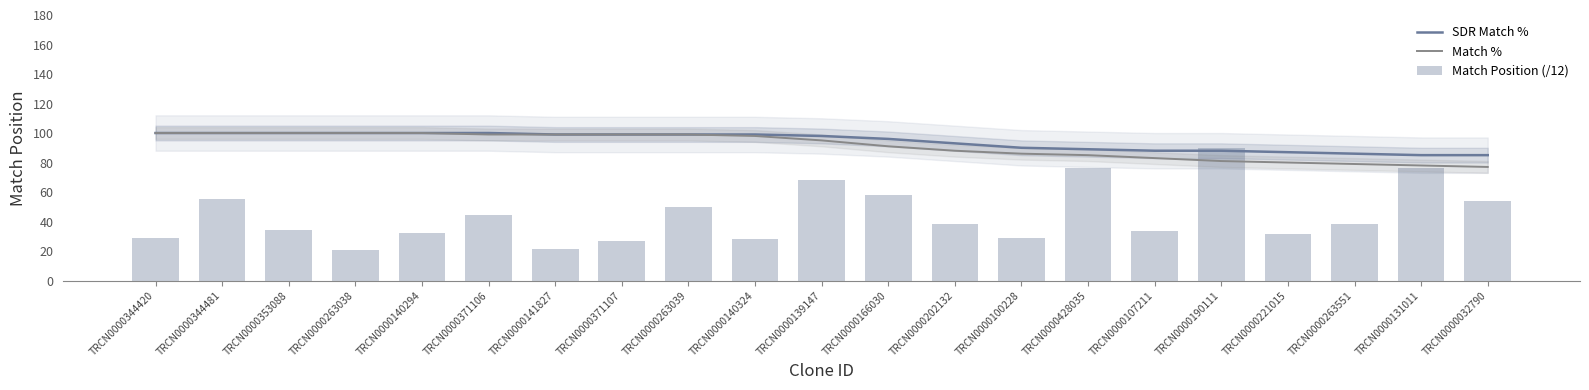

Which series has the largest total across all categories?

SDR Match %